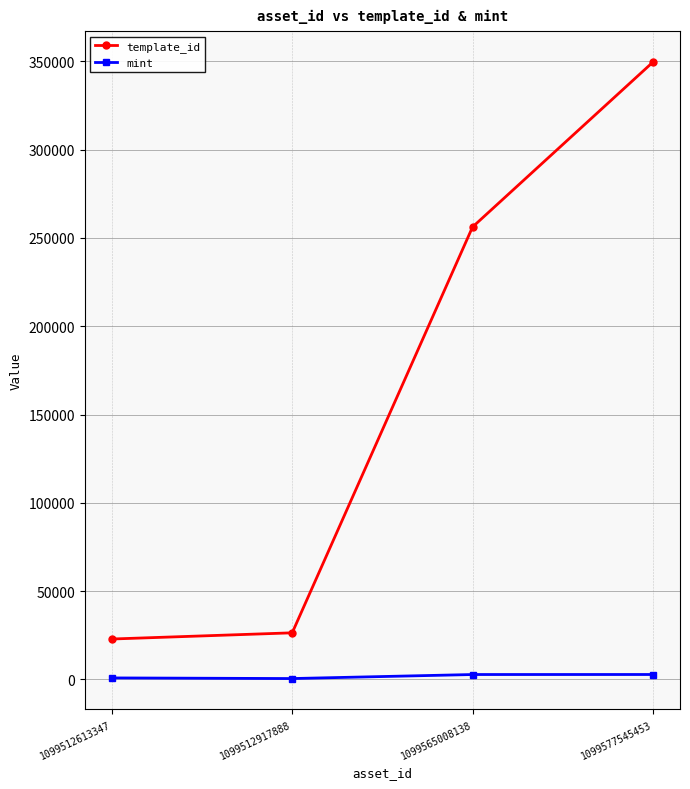

Is the value of template_id at 1099512917888 greater than the value of mint at 1099512917888?

Yes